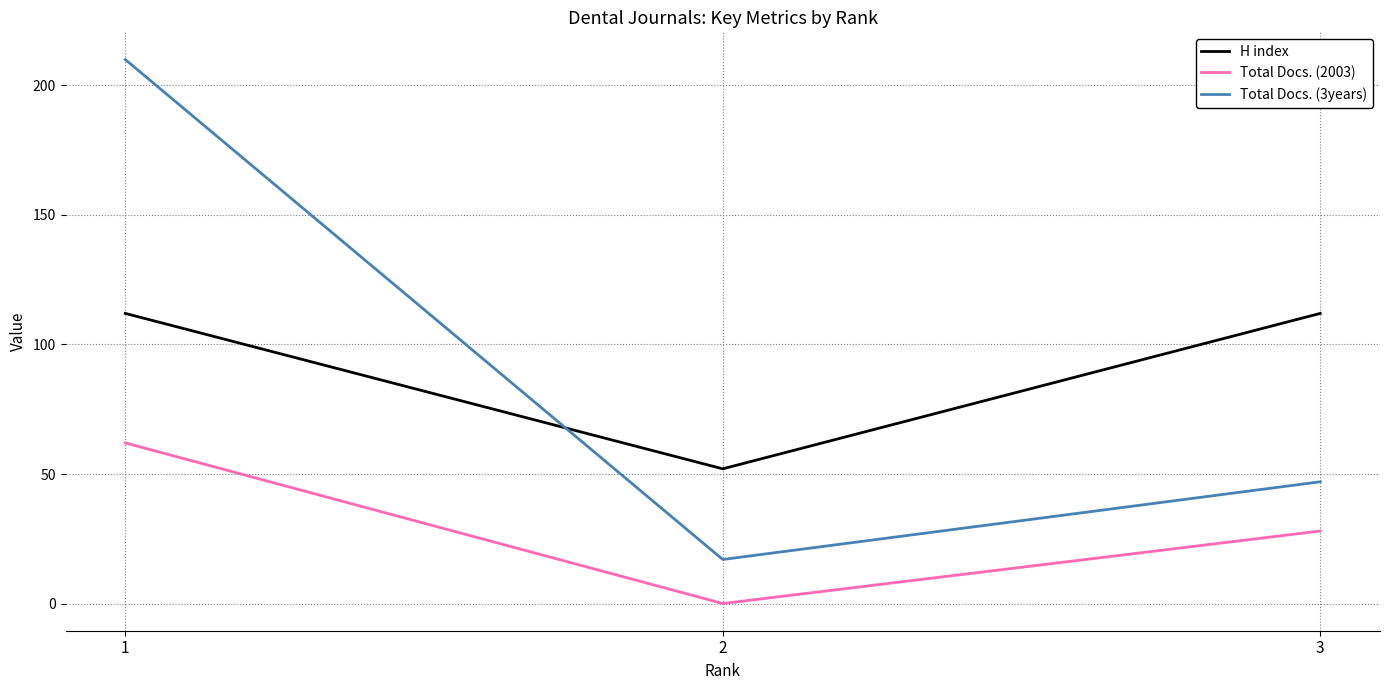

The value of Total Docs. (2003) at 1 is 108. True or false?

False